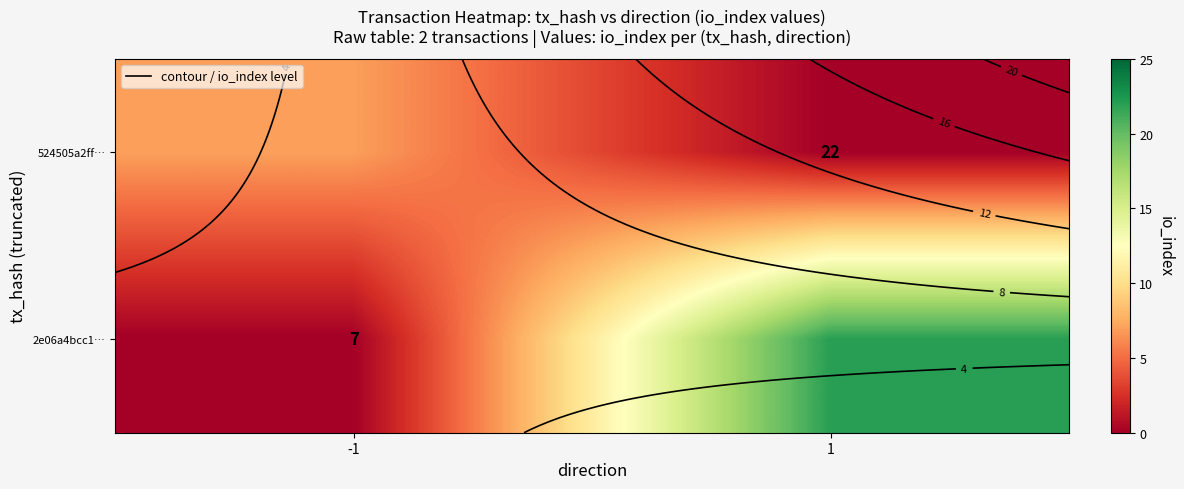

Which category has the highest value in the 524505a2ff… series?

-1